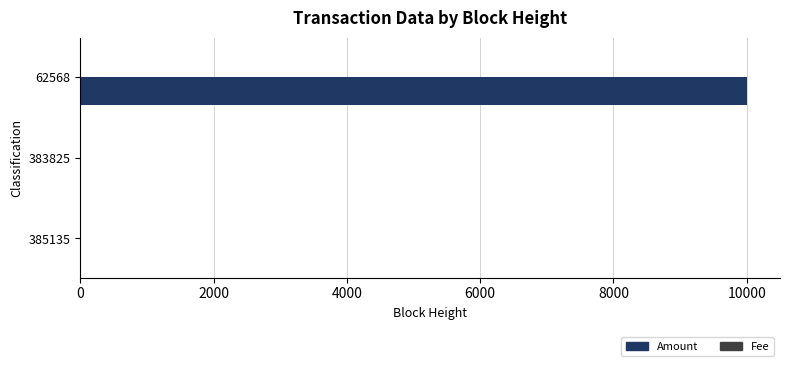

What is the sum of all Amount values?

9999